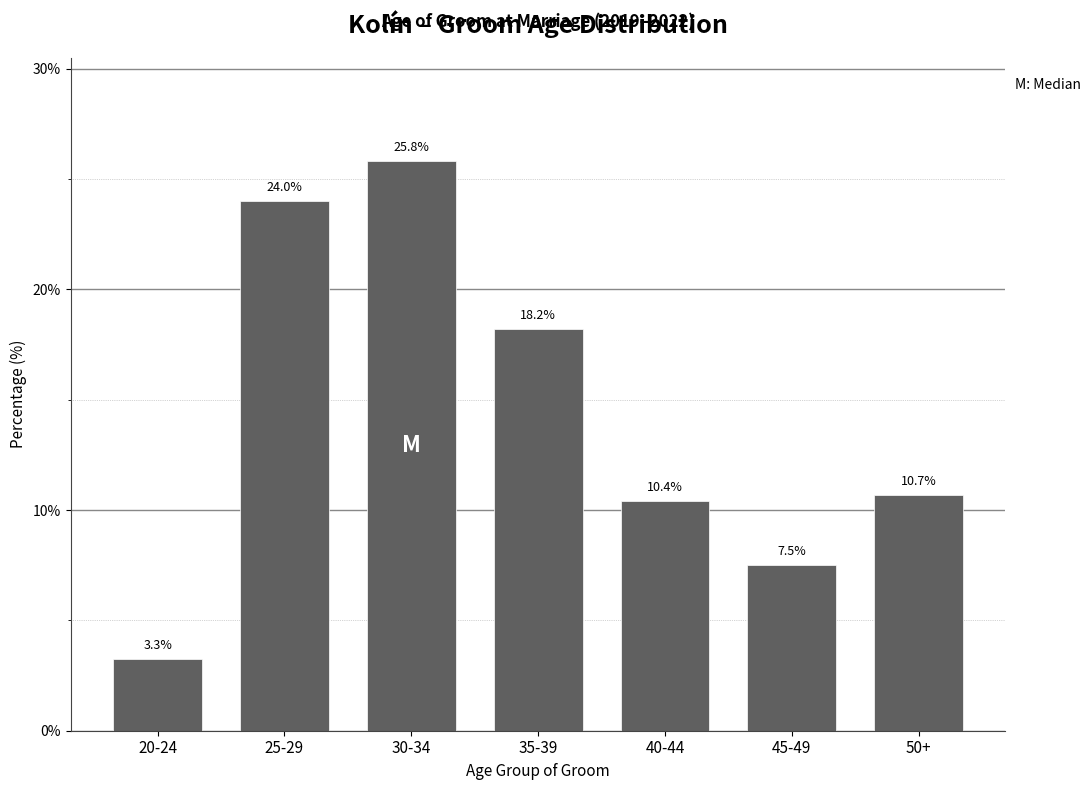

Reading right to left, what are all the values shown in this chart?

10.7	7.5	10.4	18.2	25.8	24.0	3.3